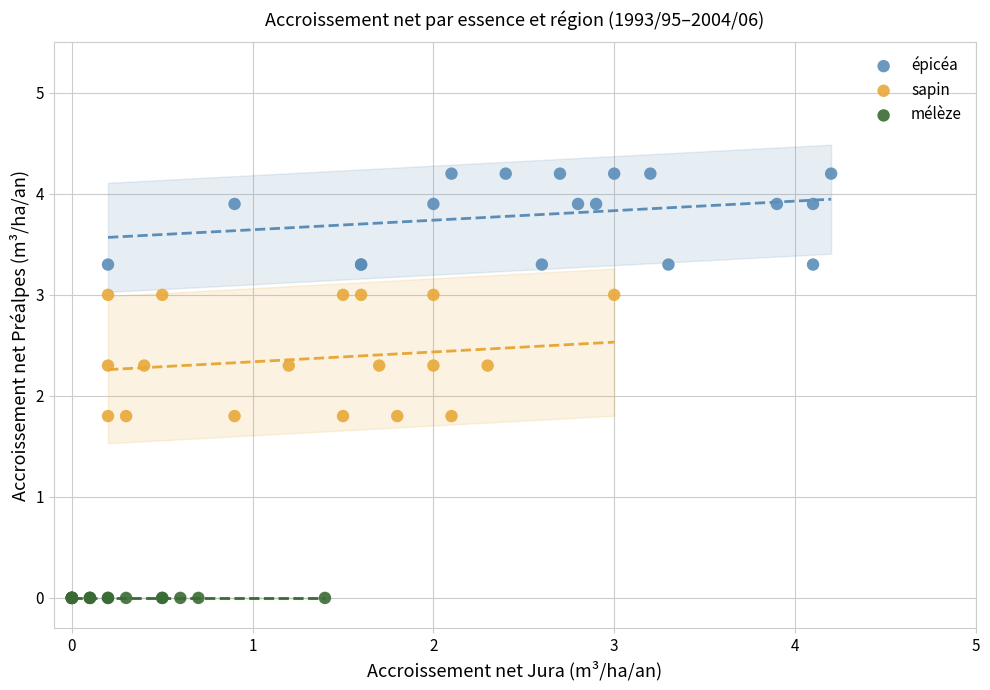

Which series reaches the maximum Y coordinate?

épicéa